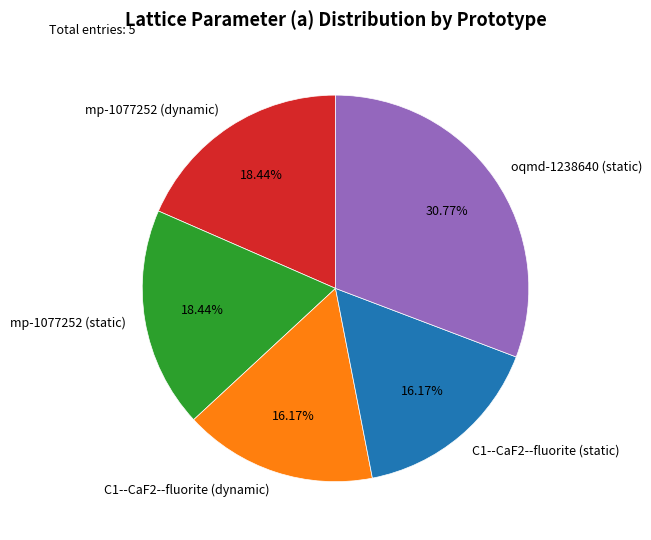

What percentage is the mp-1077252 (dynamic) slice, to the nearest percent?

18%